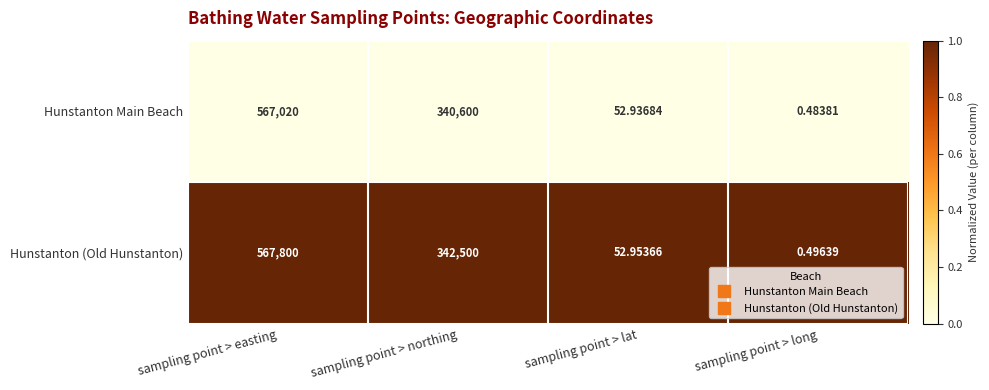

List the labels in order of Hunstanton Main Beach value, largest first.

sampling point > easting, sampling point > northing, sampling point > lat, sampling point > long